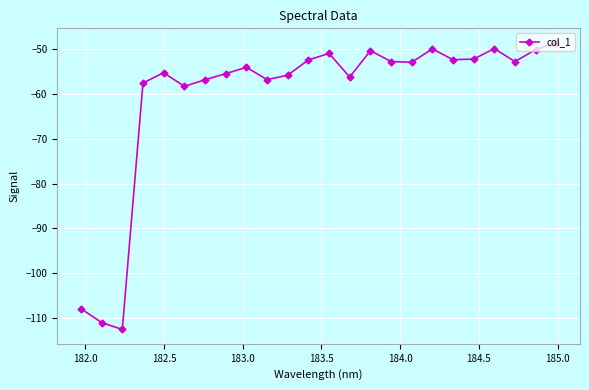

What is the difference between the maximum and second lowest values?

62.5